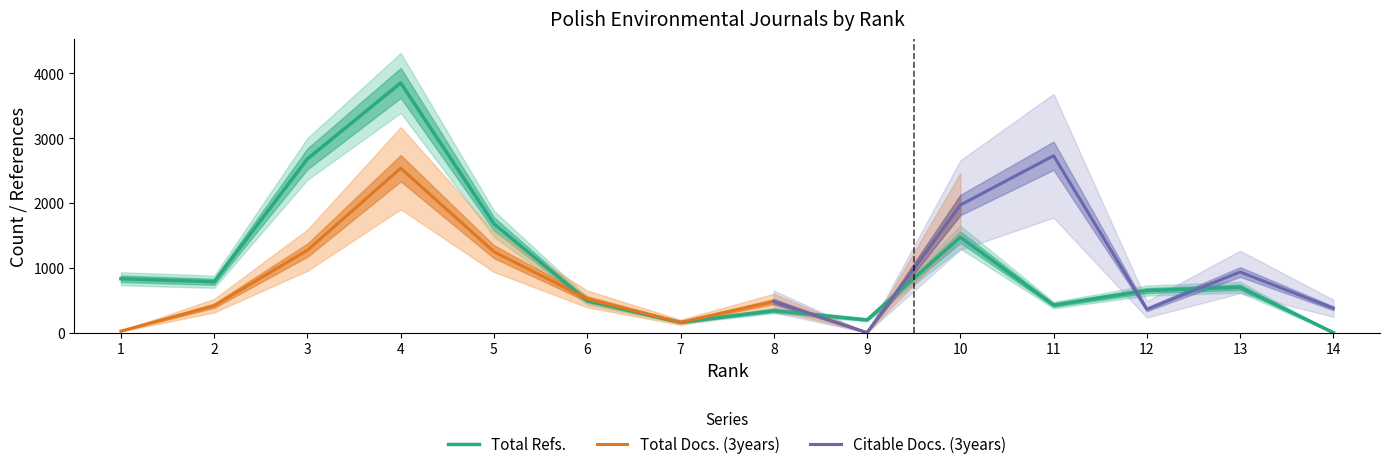

True or false: Total Docs. (3years) has more than 0 interior local peaks.

True